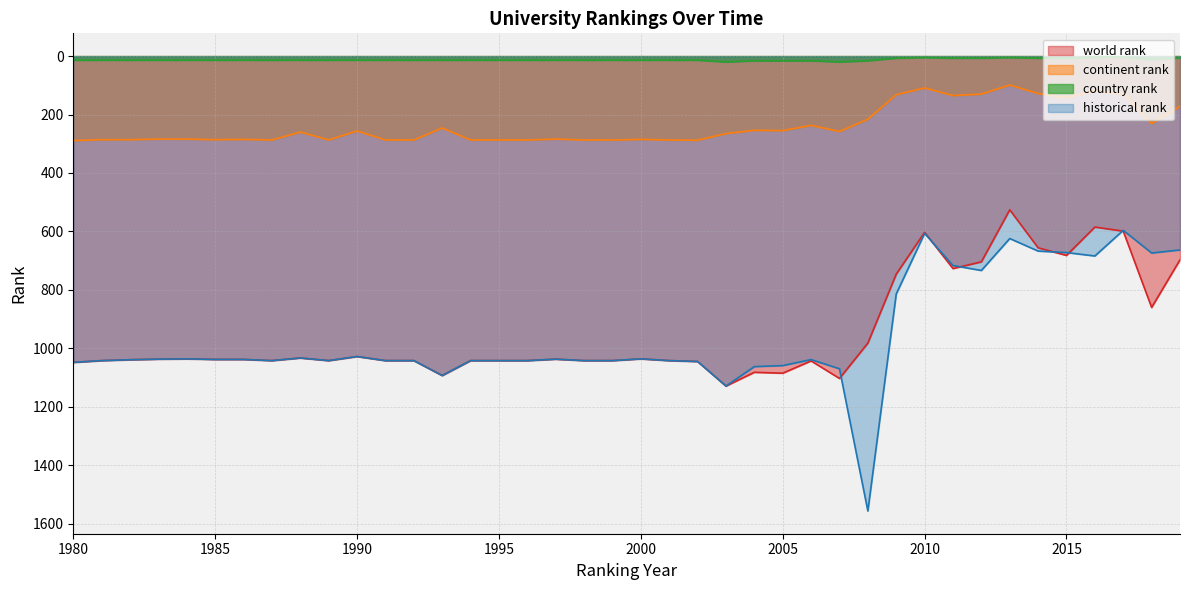

What is the difference between the second highest and minimum values in the world rank series?

577.0